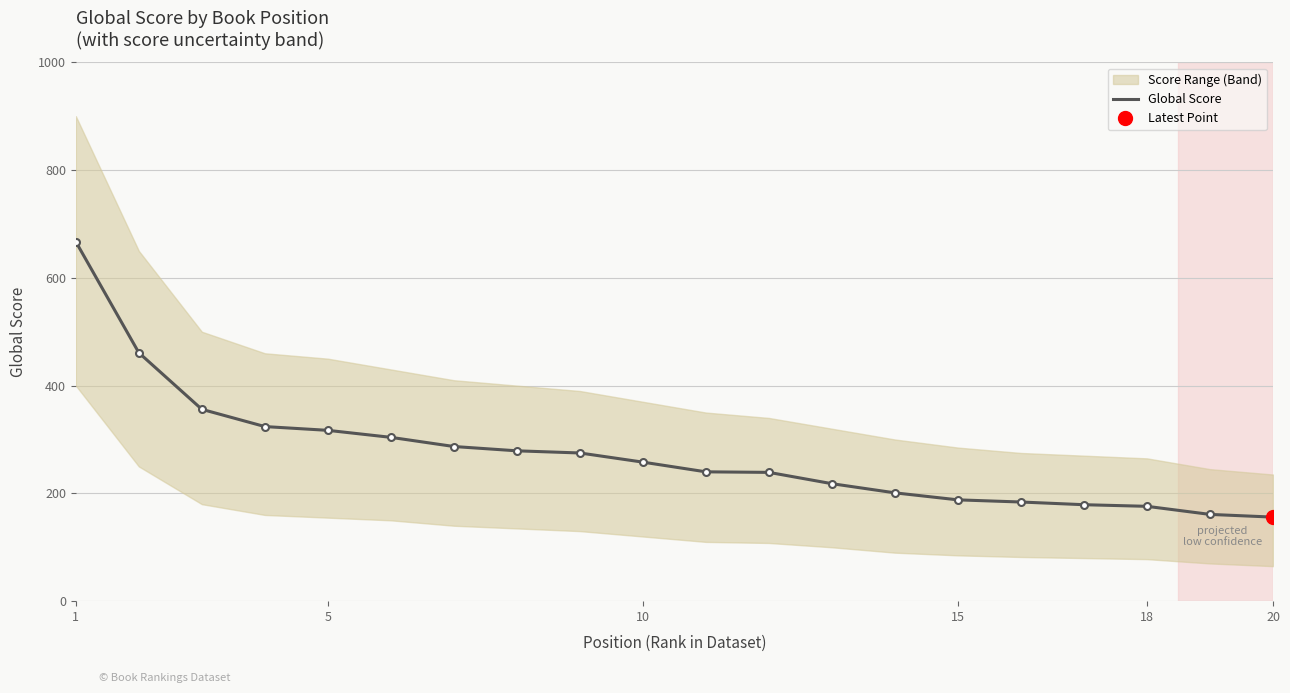

What is the average value?

274